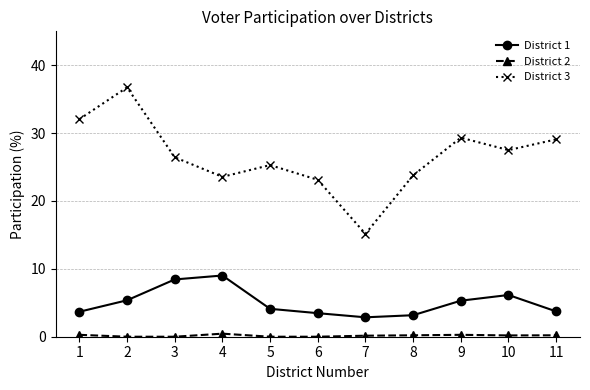

True or false: District 3 and District 2 intersect in this chart.

False